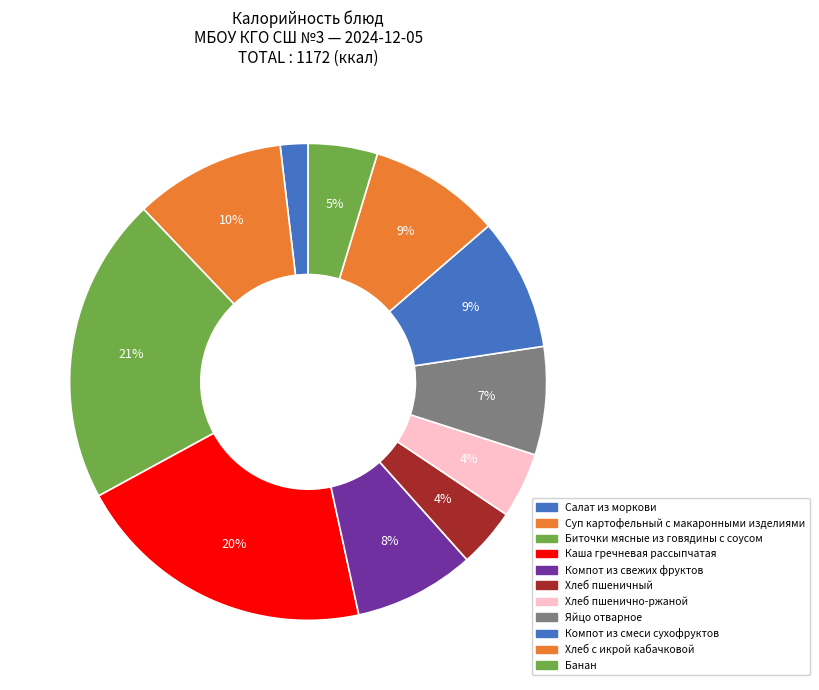

What is the ratio of the value at Каша гречневая рассыпчатая to the value at Суп картофельный с макаронными изделиями?

2.0